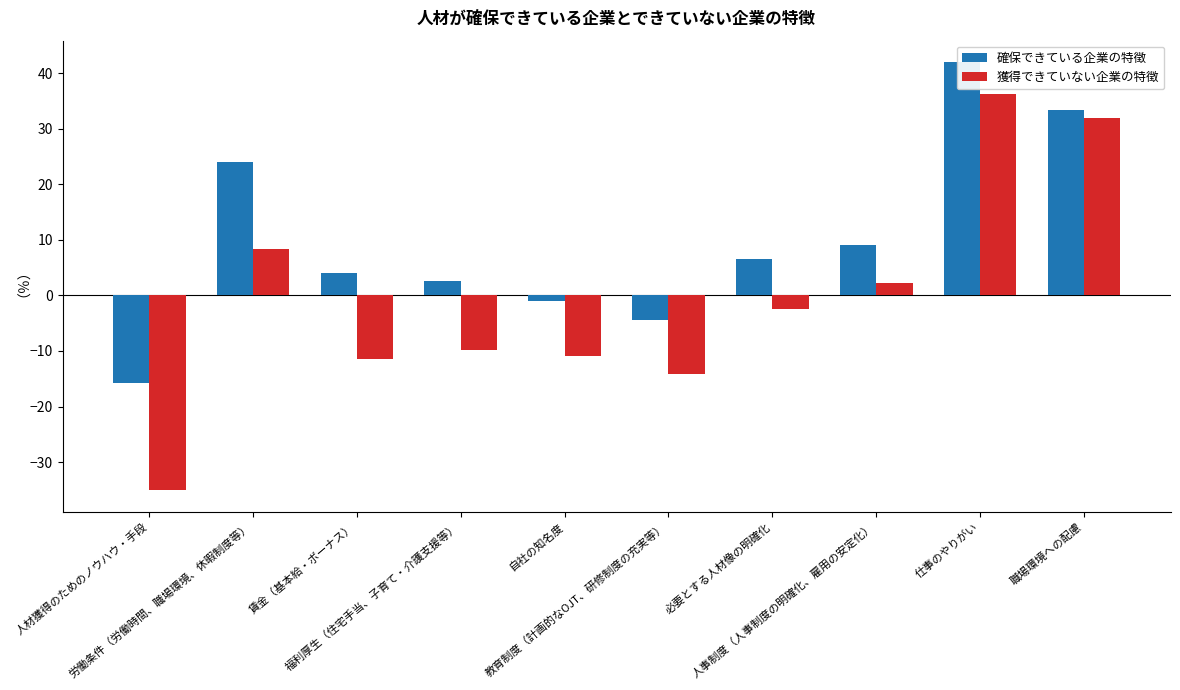

At which category is the sum across all series the highest?

仕事のやりがい